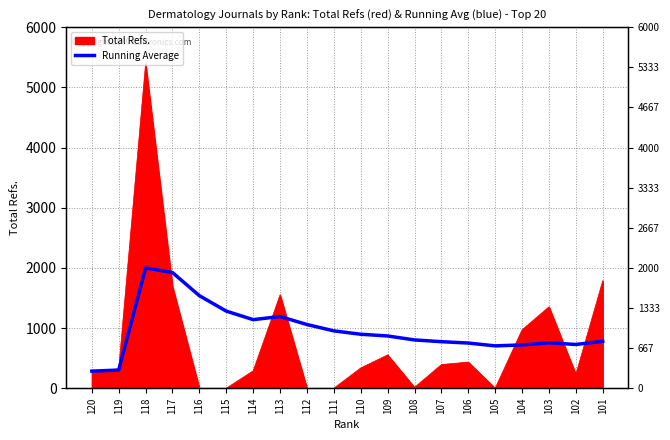

Count the number of categories in the chart.

20